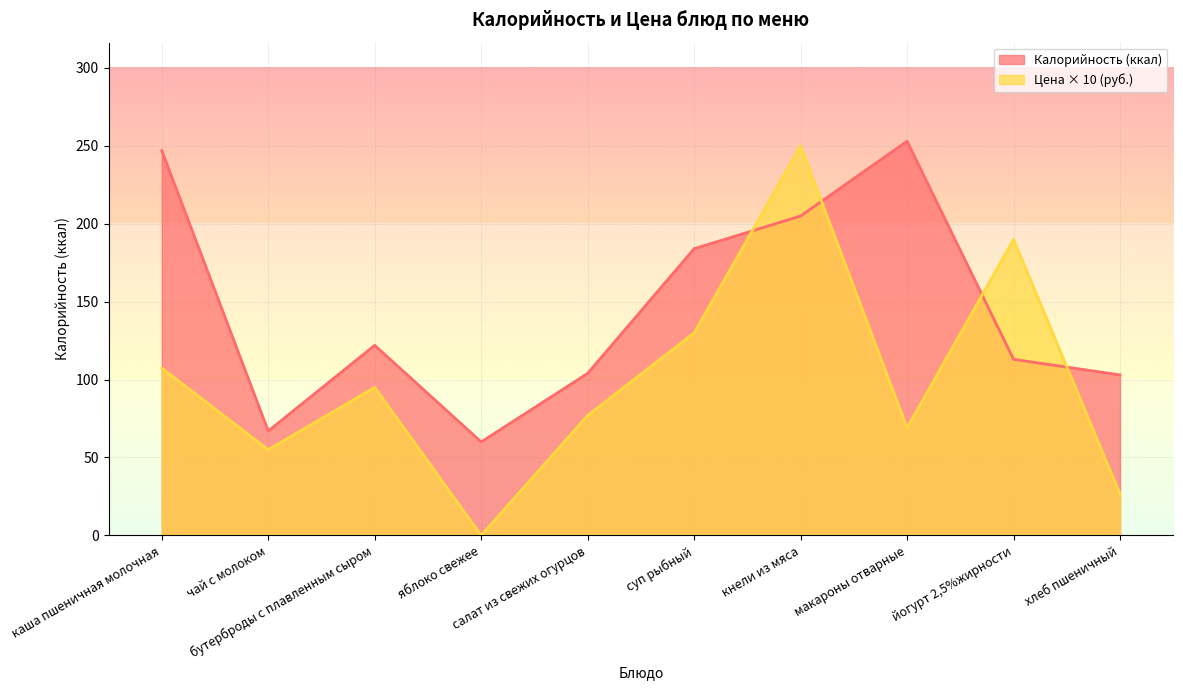

How many interior local peaks does the Калорийность series have?

2